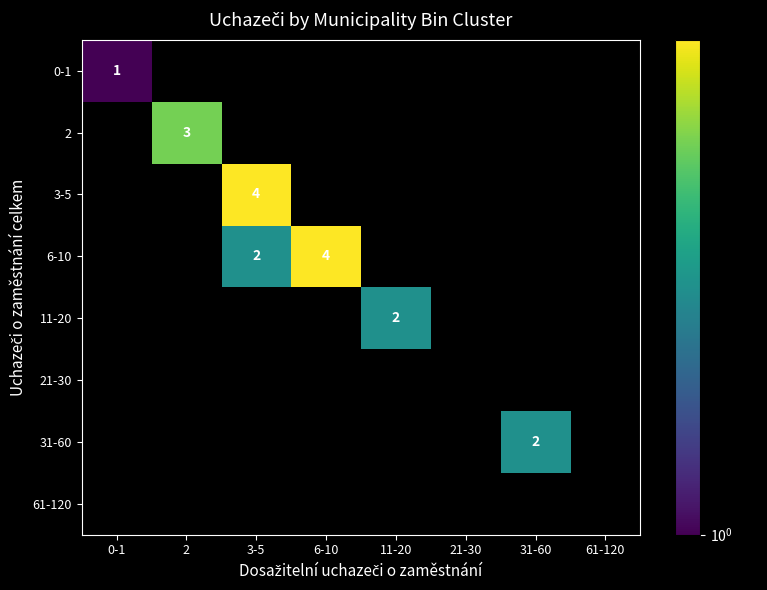

List the series in order of their peak value, highest first.

3-5, 6-10, 2, 11-20, 31-60, 0-1, 21-30, 61-120